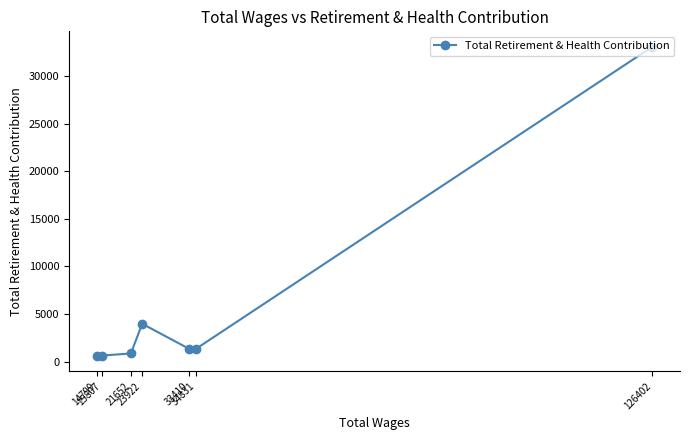

The value at 14799 is 1002. True or false?

False